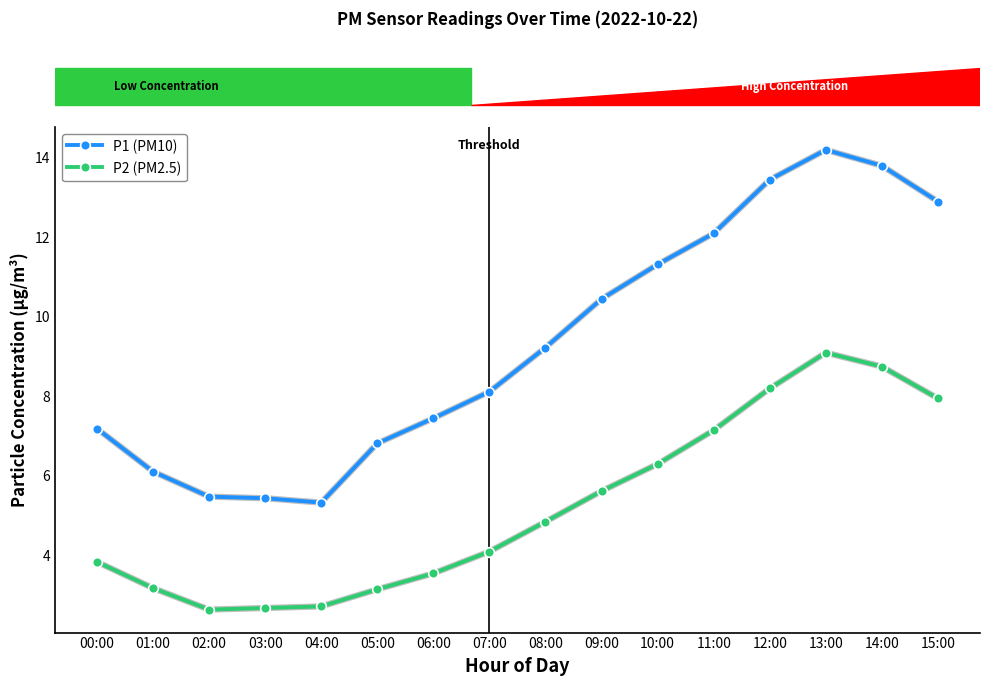

What is the minimum value for P2 (PM2.5)?

2.6